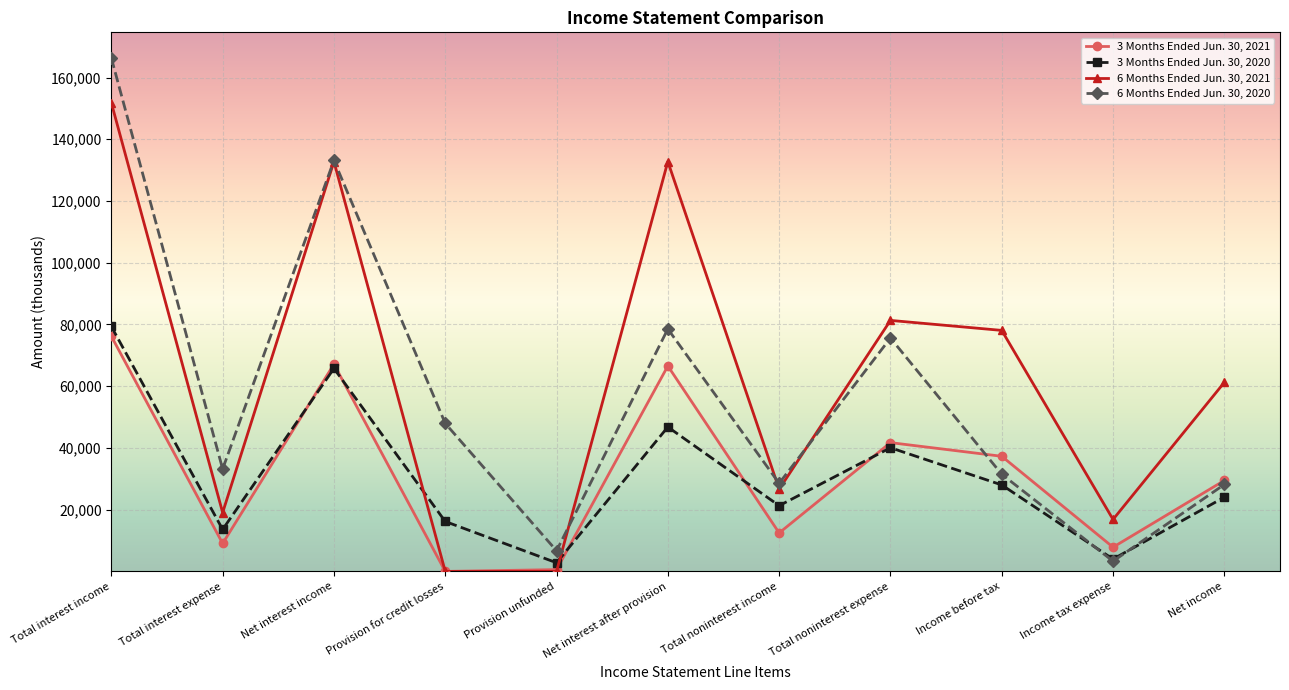

Which series has the largest total across all categories?

6 Months Ended Jun. 30, 2021